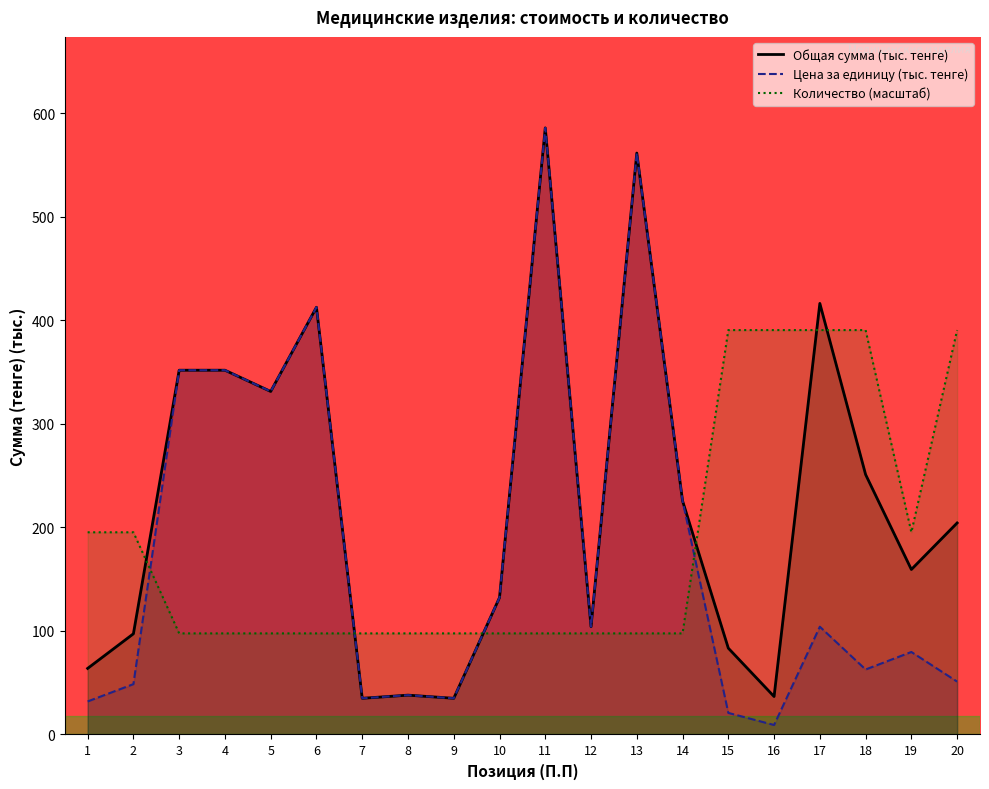

The value of Общая сумма (тенге) at 9 is 35.0. True or false?

True